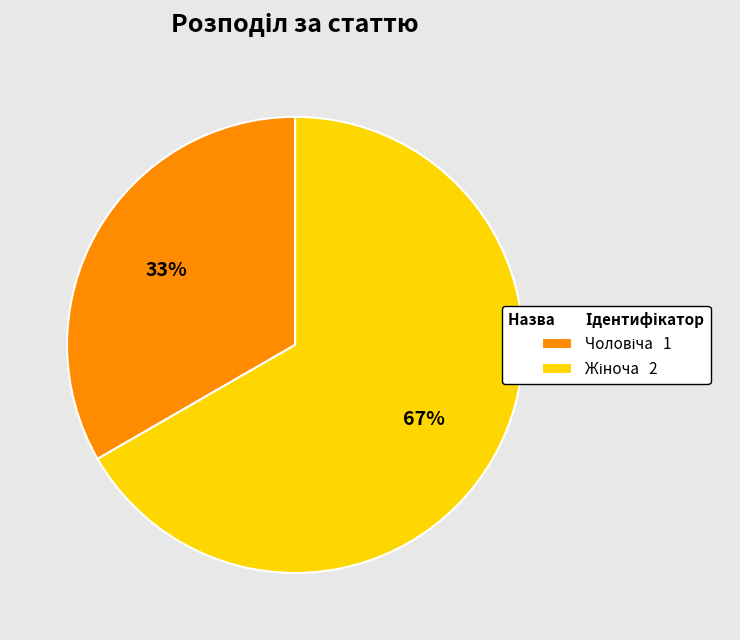

Is there any slice that represents more than half of the pie?

Yes